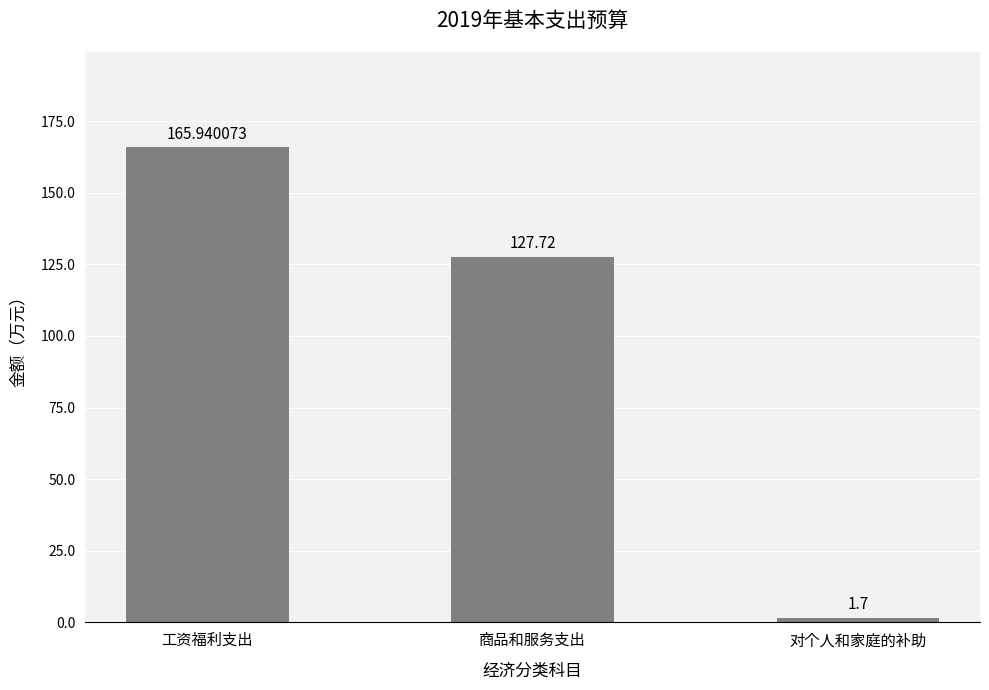

Rank the categories by value from highest to lowest.

工资福利支出, 商品和服务支出, 对个人和家庭的补助